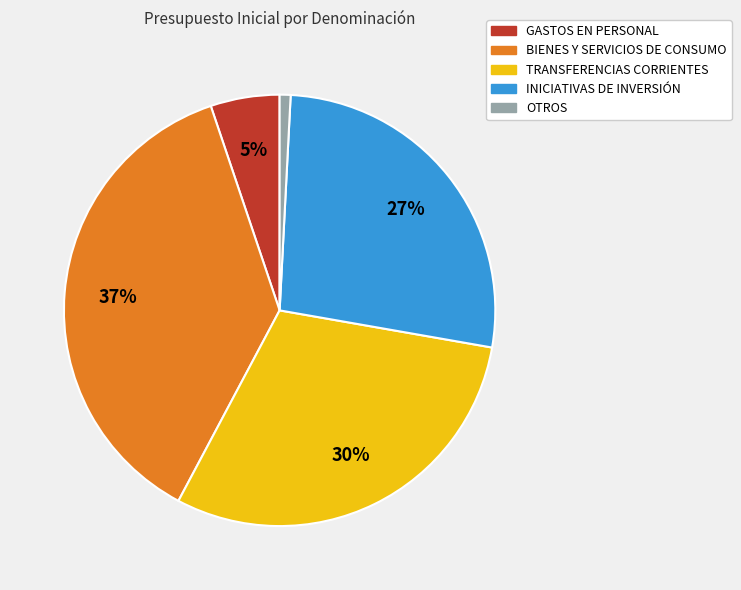

Which category has the smallest portion of the pie?

OTROS